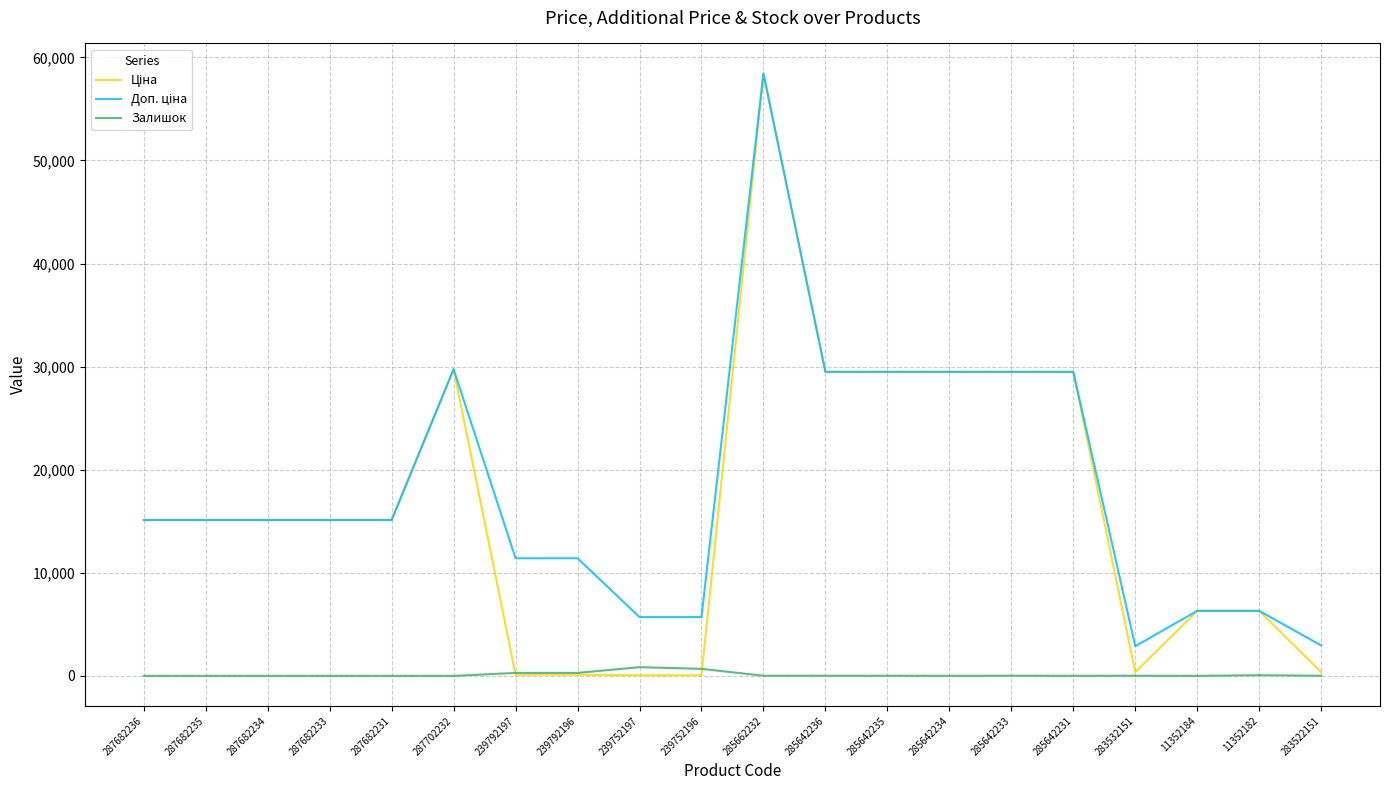

Is it true that Залишок equals 0.0 at 287702232?

True